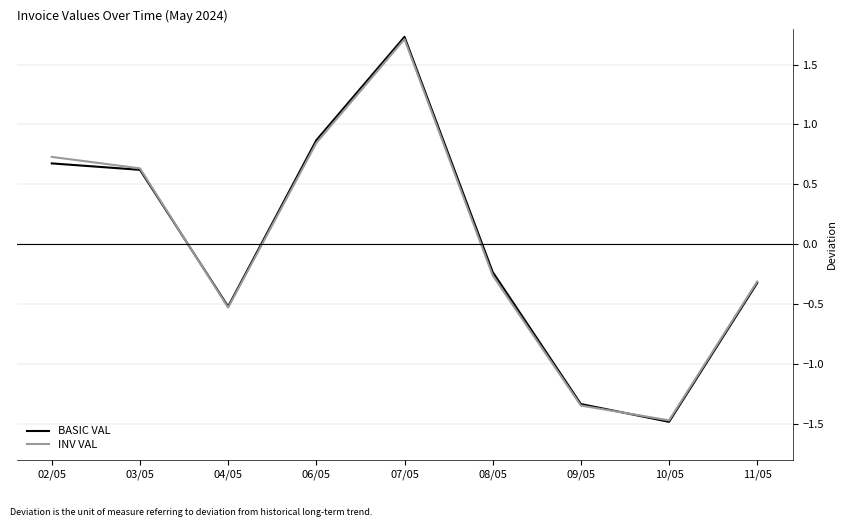

What are all the series names shown in the legend?

BASIC VAL, INV VAL